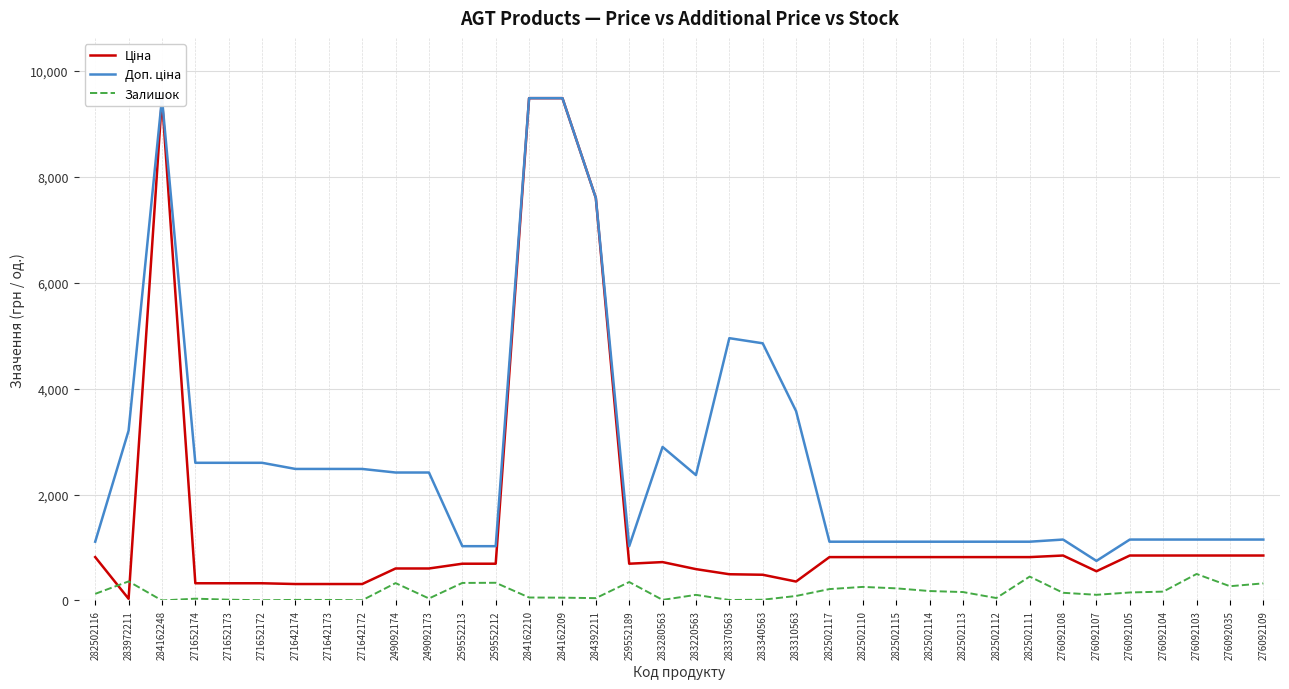

How many interior local peaks does the Доп. ціна series have?

4